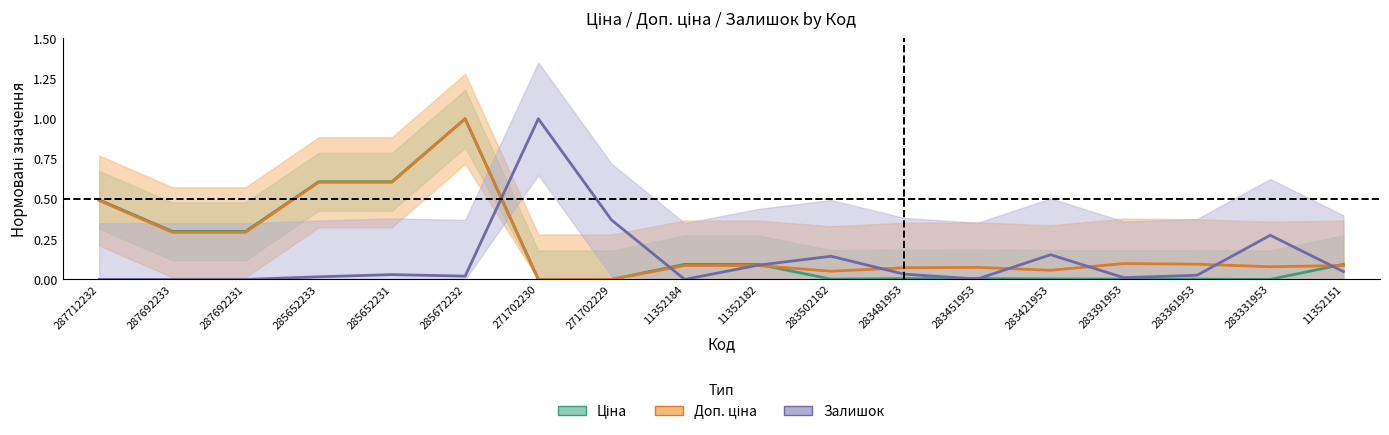

Is this an area chart (filled region under the line)?

No